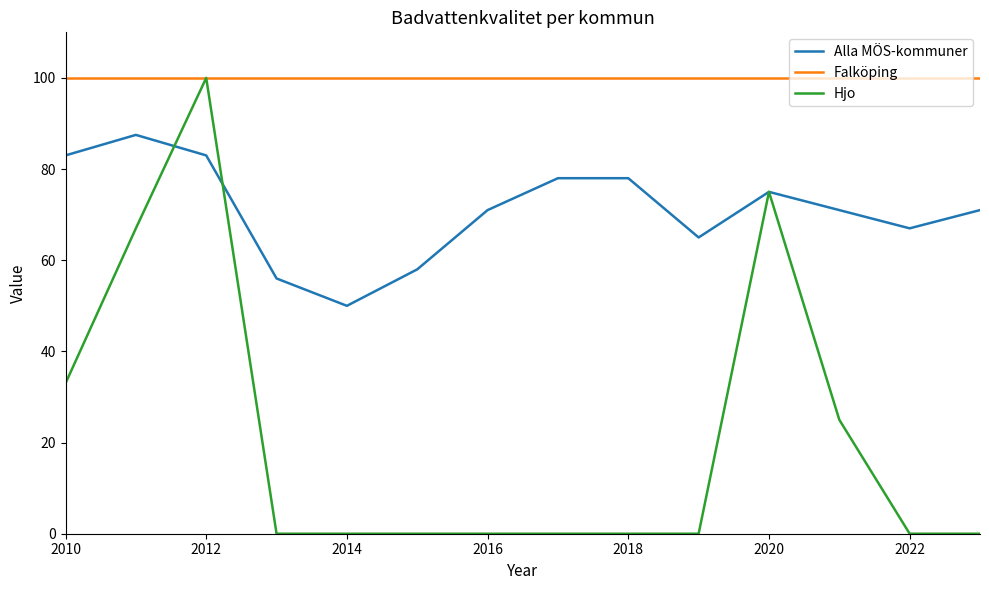

What is the maximum value for Hjo?

100.0